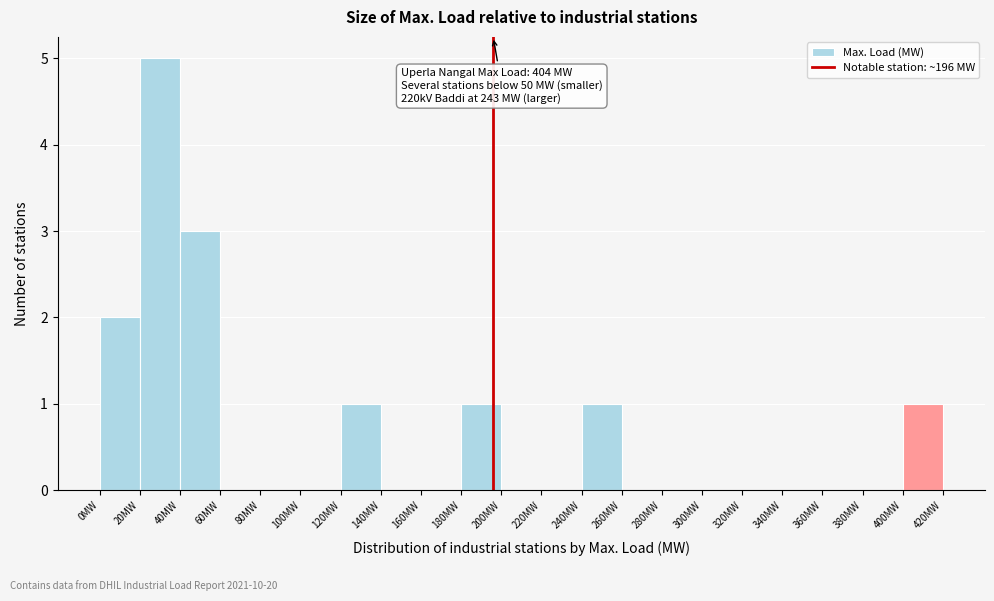

Over which range of the x-axis is the bar tallest?

20 to 40